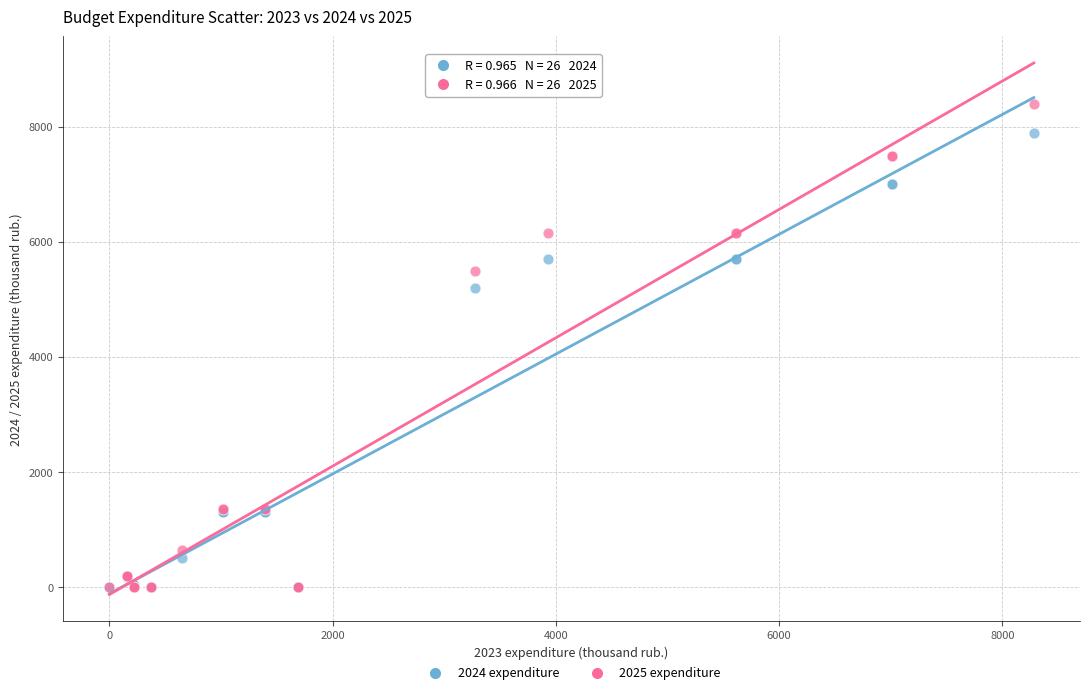

Across all series, what Y value is closest to 4196?

5202.0